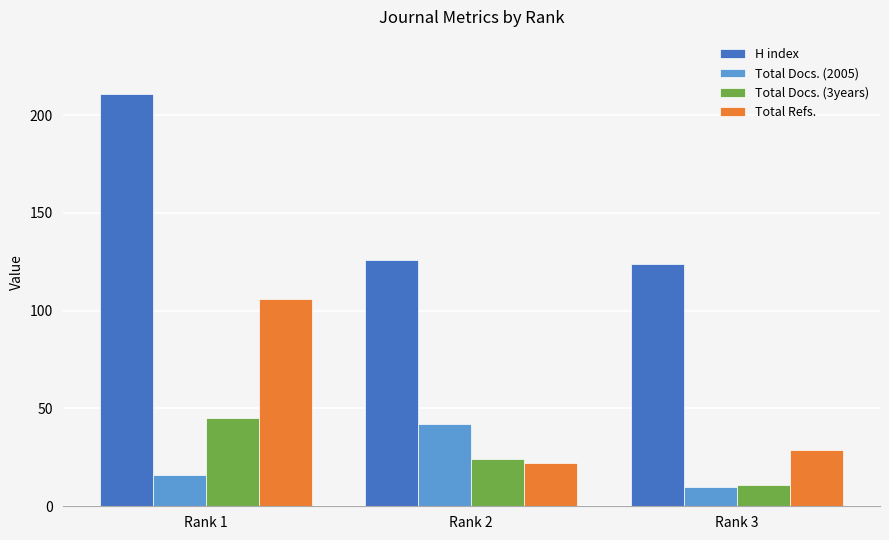

What is the sum of all Total Refs. values?

157